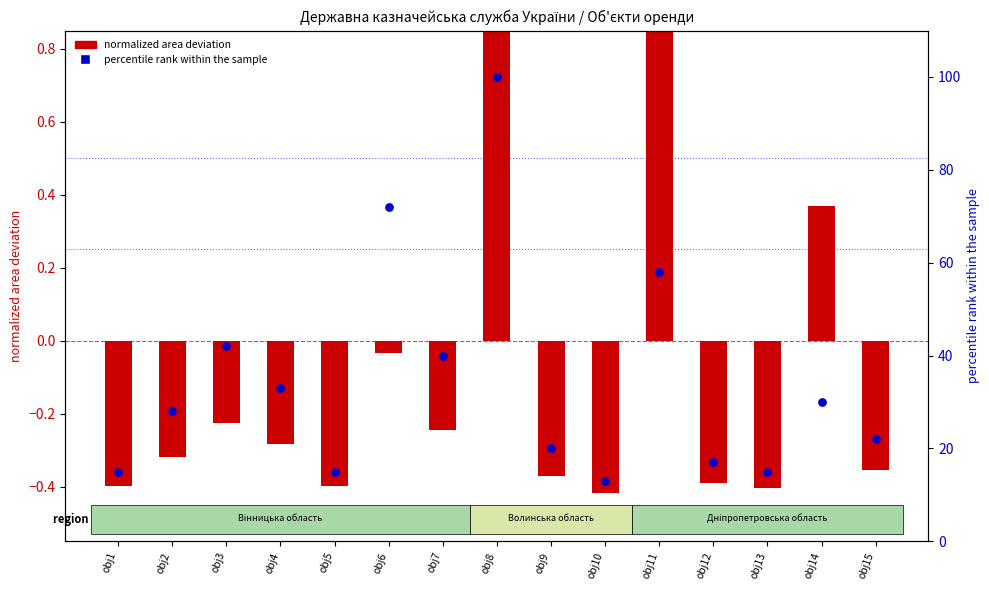

At how many categories does at least one series exceed 14?

14